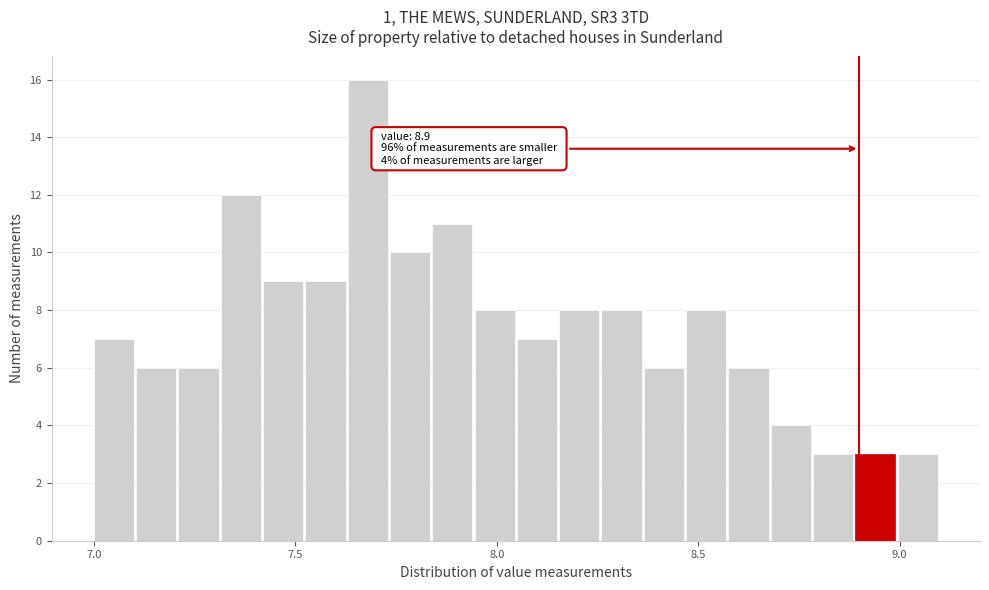

Read against the x-axis, roughly where is the centre of the tallest bar?

7.70